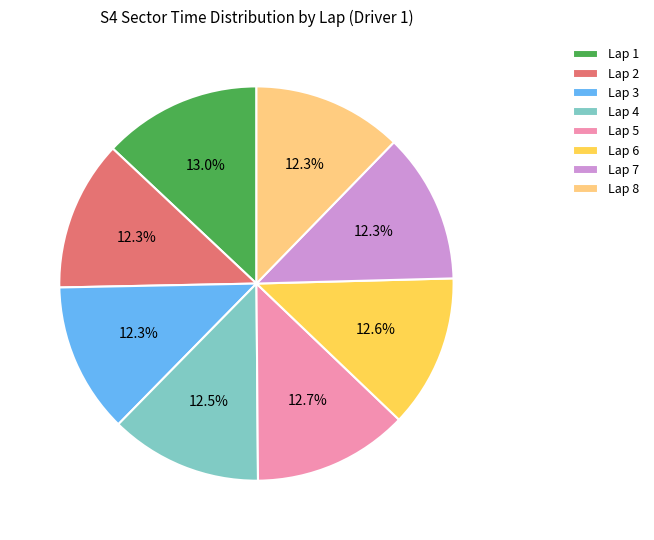

What percentage is the Lap 7 slice, to the nearest percent?

12%